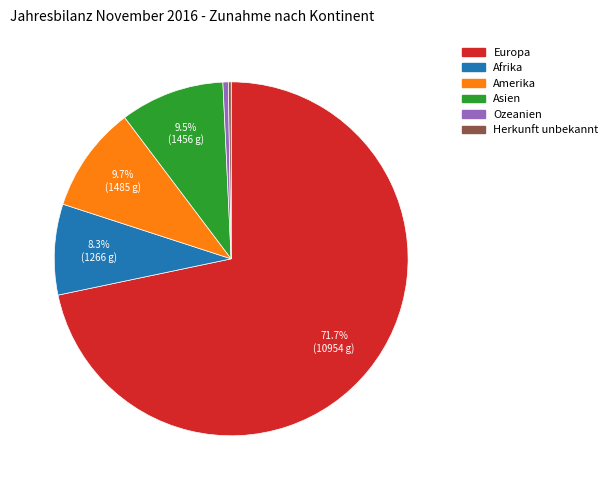

What percentage is NOT represented by Europa?

28.3%